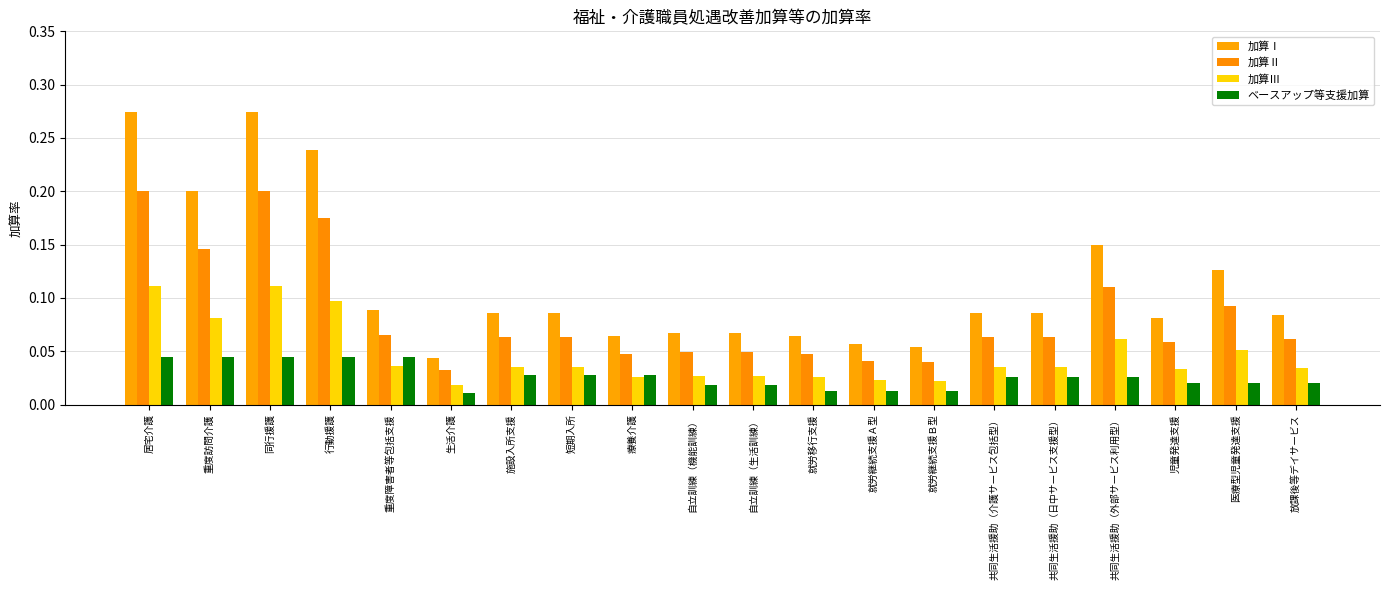

Between 短期入所 and 重度障害者等包括支援, which is larger?

重度障害者等包括支援